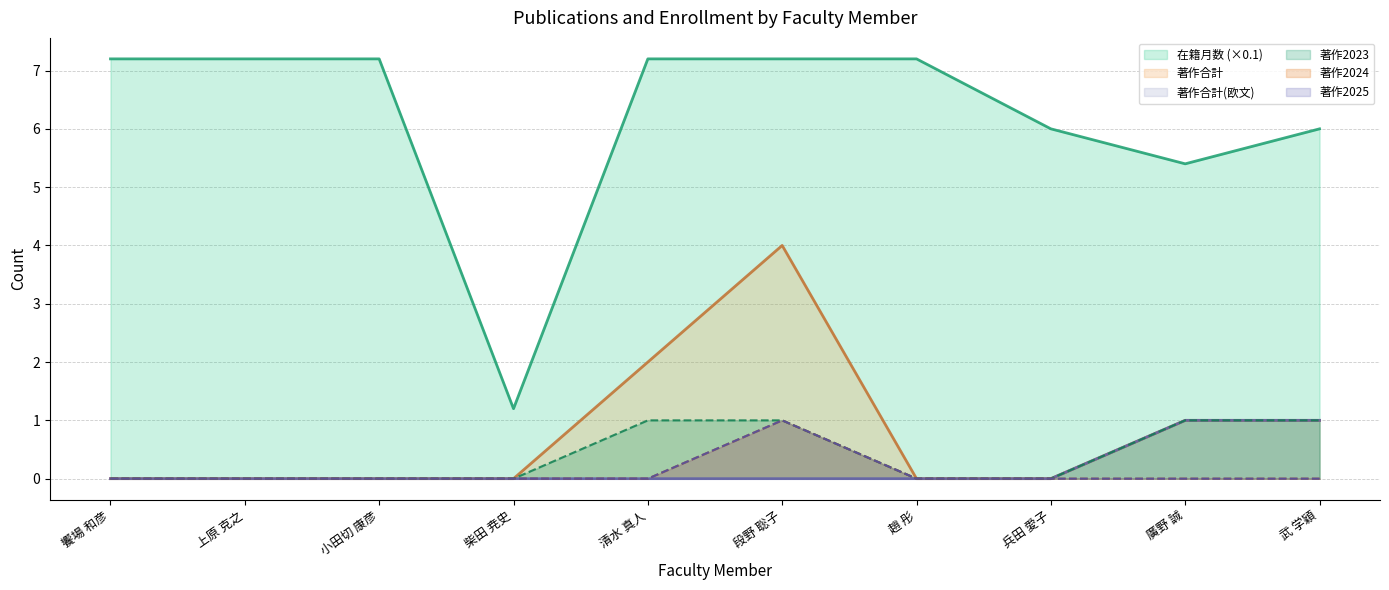

Which label corresponds to the largest value in the chart?

饗場 和彦